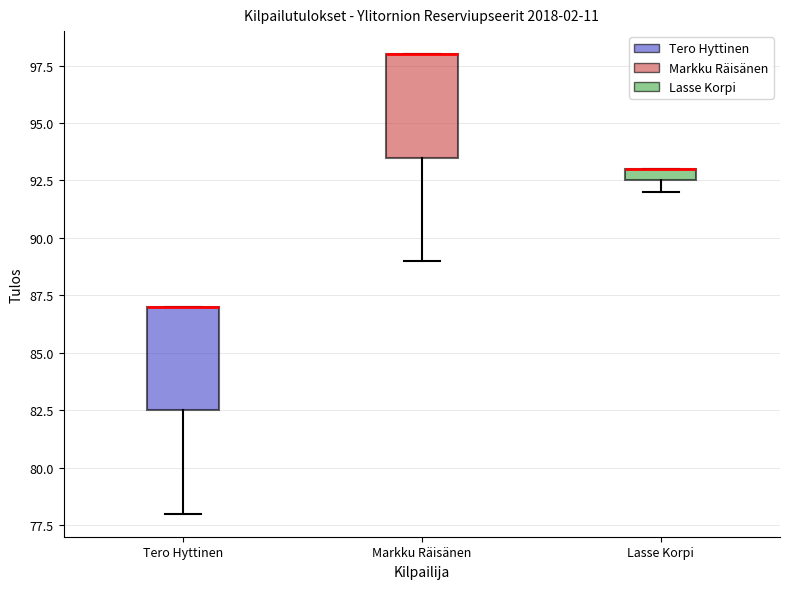

Where is the upper edge of the box for Lasse Korpi on the y-axis? The values are not printed on the chart, so give them approximately, as read against the axis.

93.0